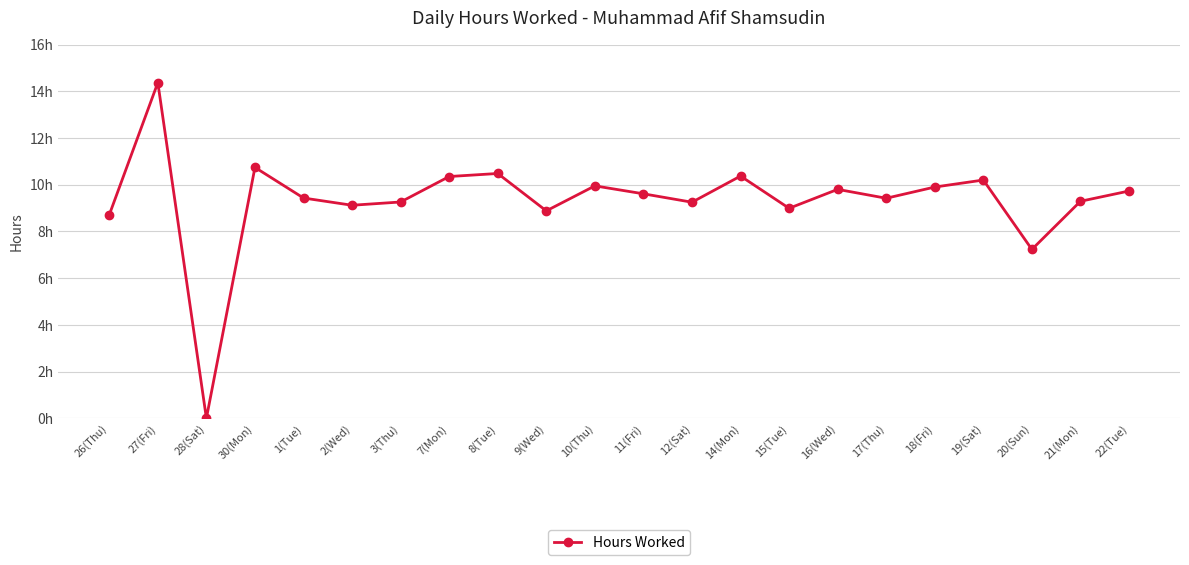

What is the approximate value at 17(Thu)?

9.4